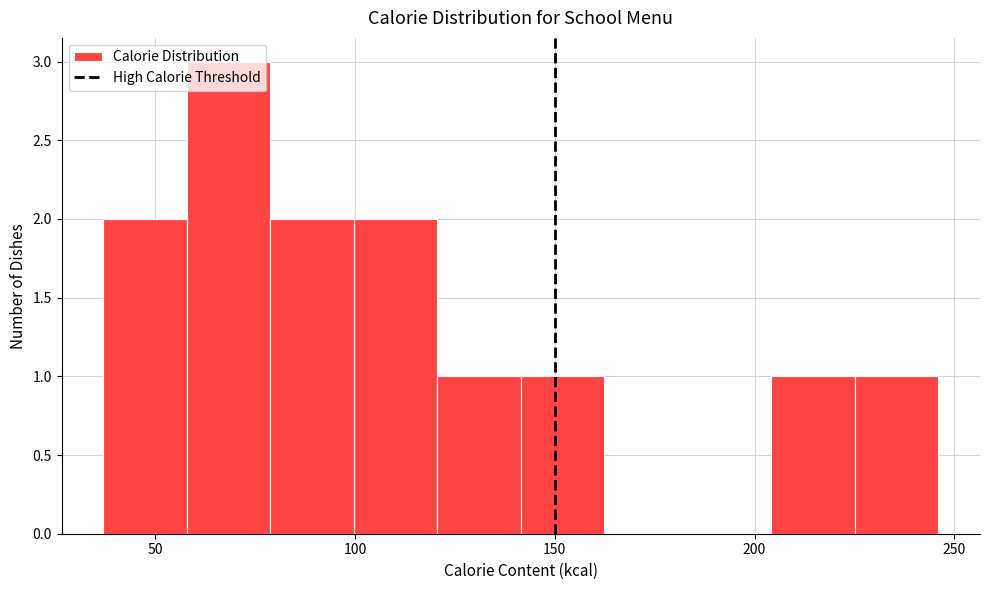

Reading left to right, list every bar in this chart as the range it spans on the x-axis followed by its height. Neither the bar edges nor the heights are printed on the chart, so give them approximately, as read against the axes.

35 to 60: 2
60 to 80: 3
80 to 100: 2
100 to 120: 2
120 to 140: 1
140 to 160: 1
160 to 185: 0
185 to 205: 0
205 to 225: 1
225 to 245: 1